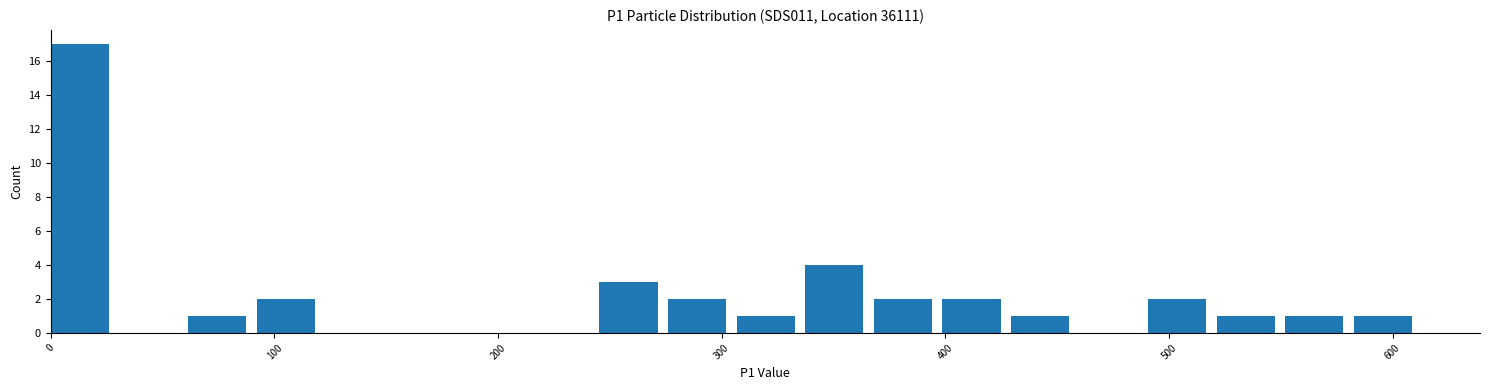

Around what value on the x-axis is the tallest bar? Give the approximate position of its centre, as read against the axis.

10